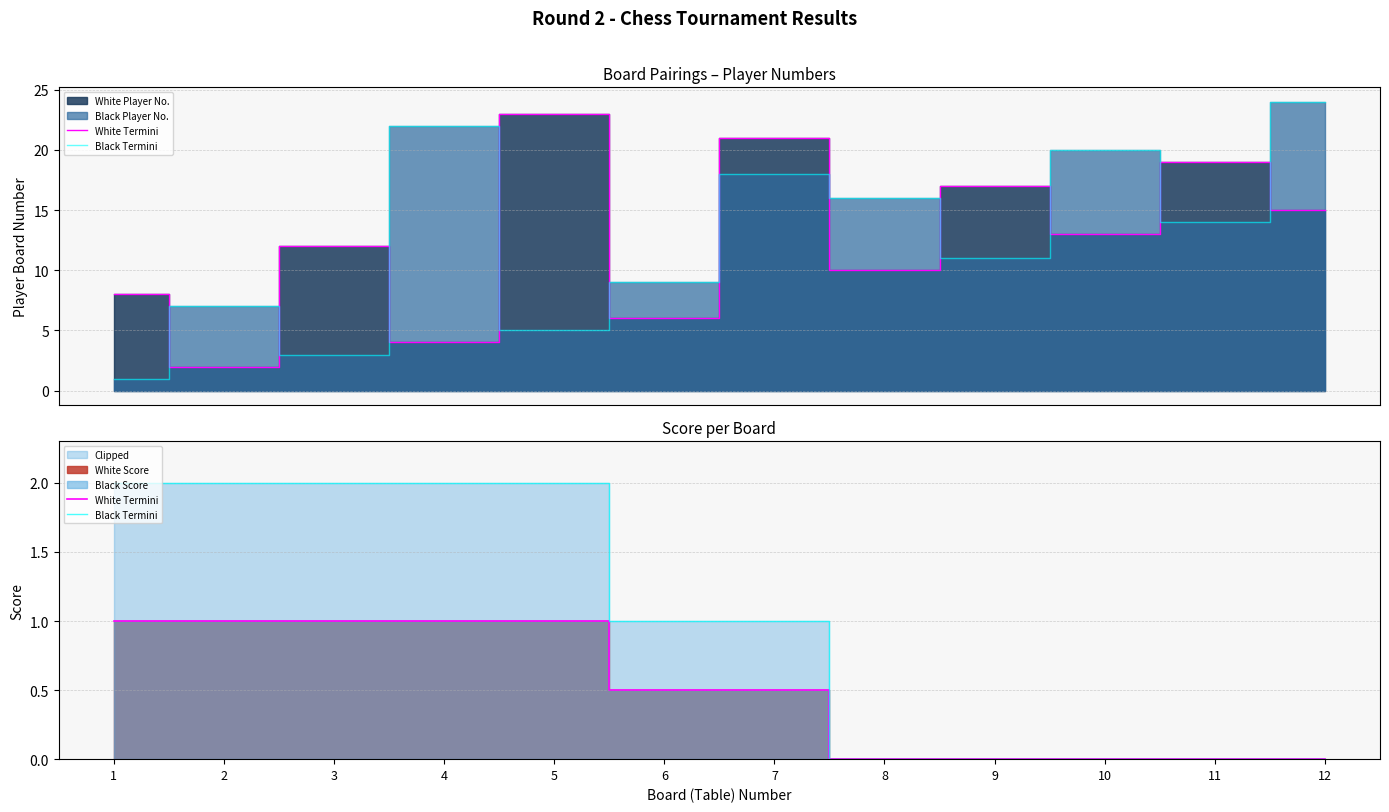

True or false: Black Termini and White Termini intersect in this chart.

False